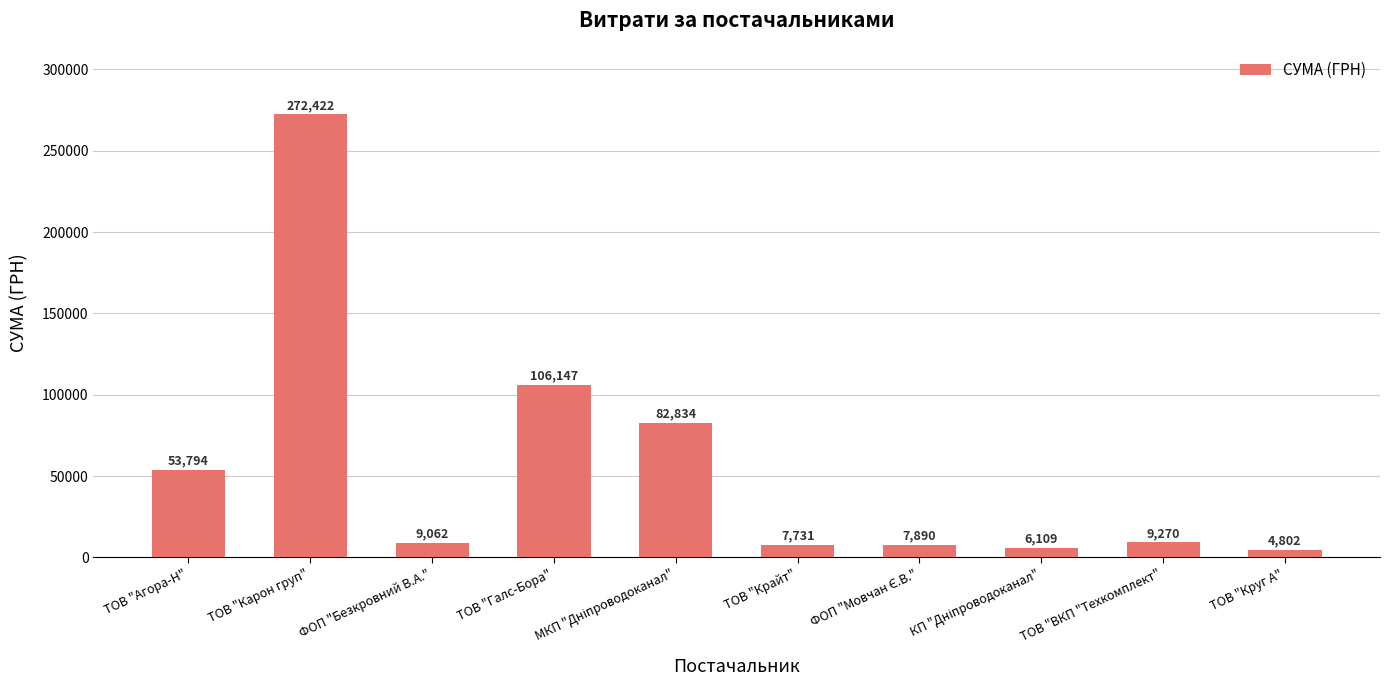

Which category has the lowest value across all series?

ТОВ "Круг А"